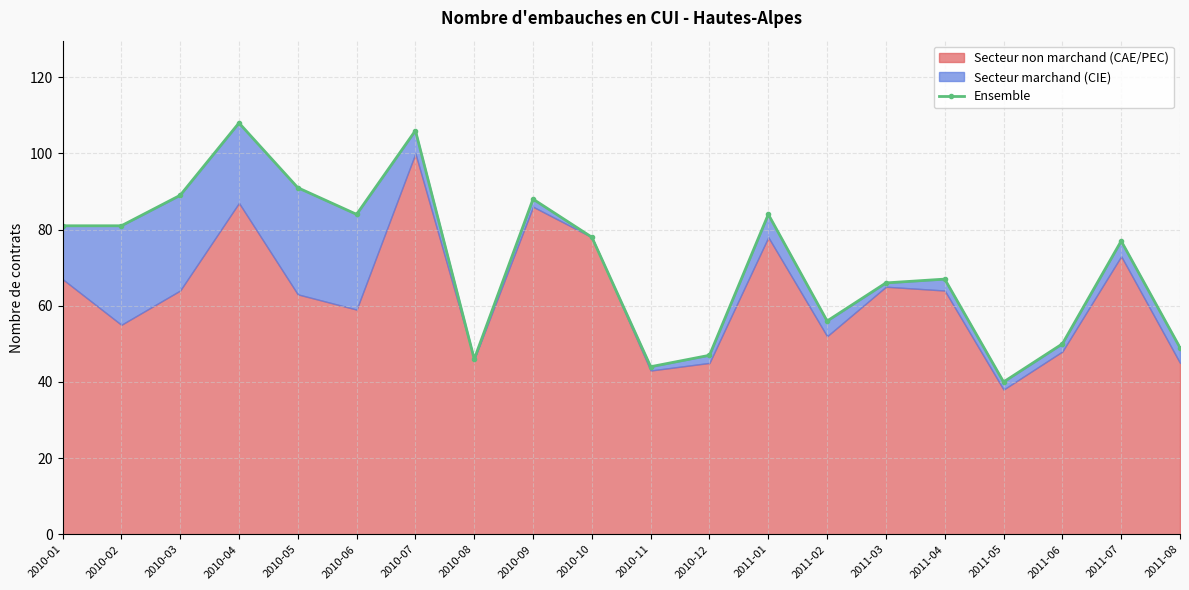

What is the label of the 1st point from the right?

2011-08